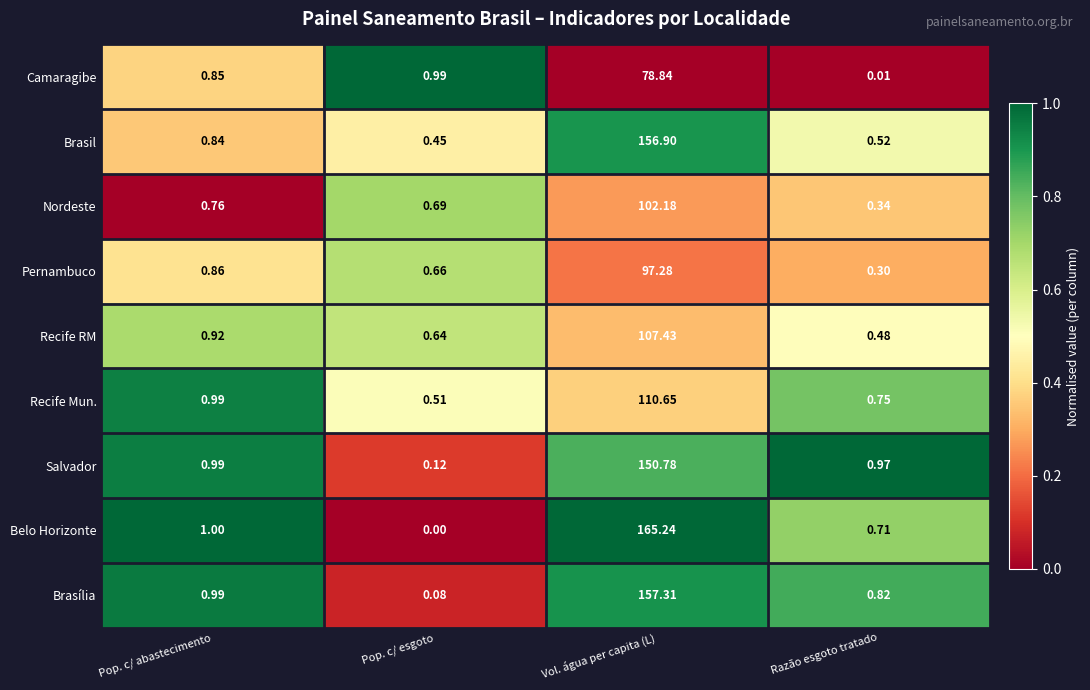

How many positive values does the Belo Horizonte series have?

3